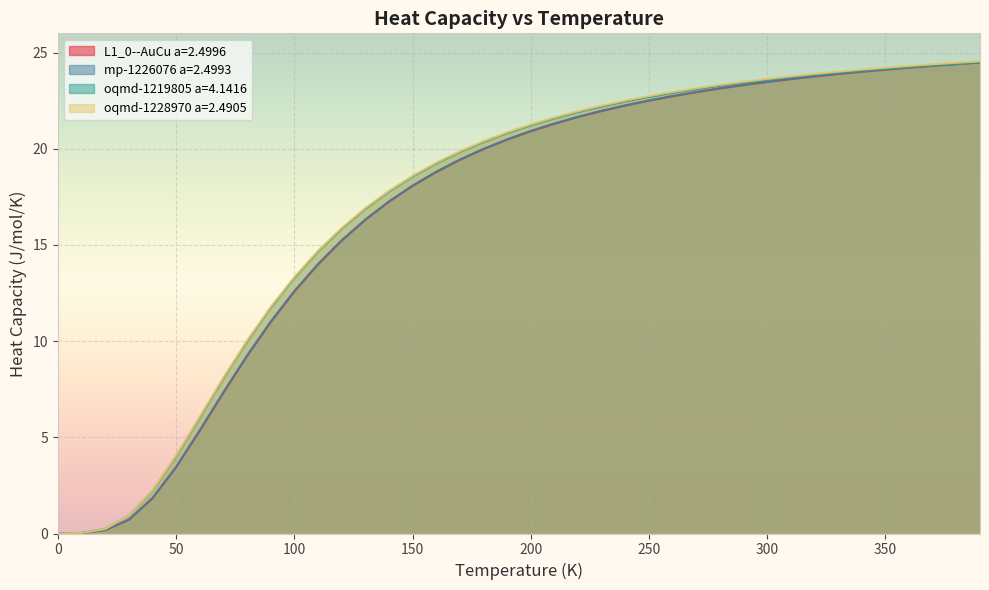

Which series has the largest total across all categories?

oqmd-1228970 a=2.4905